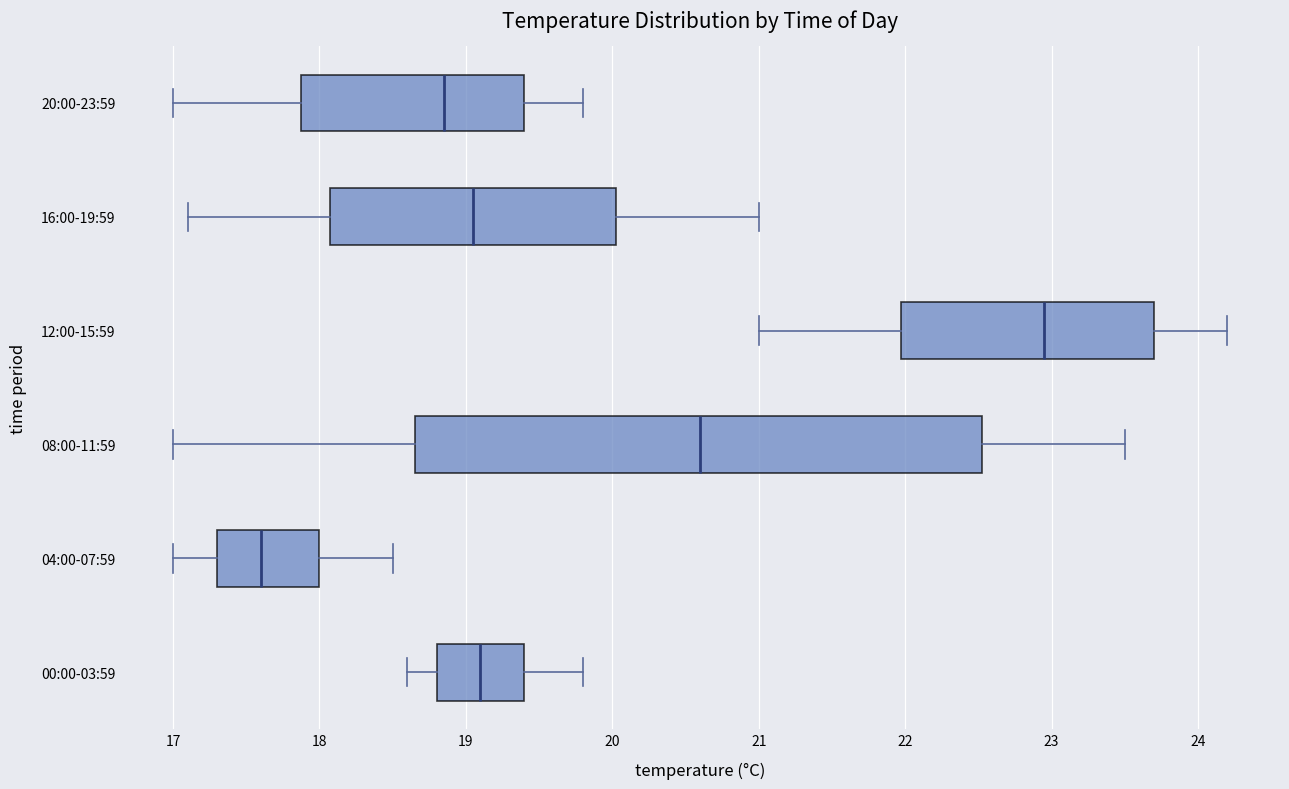

Reading bottom to top, read every box against the x-axis: the position of its median line, the range the box covers, and the ends of its whiskers. The values are not printed on the chart, so give them approximately, as read against the axis.

00:00-03:59: median 19.1, box 18.8 to 19.4, whiskers 18.6 to 19.8
04:00-07:59: median 17.6, box 17.3 to 18.0, whiskers 17.0 to 18.5
08:00-11:59: median 20.6, box 18.7 to 22.5, whiskers 17.0 to 23.5
12:00-15:59: median 23.0, box 22.0 to 23.7, whiskers 21.0 to 24.2
16:00-19:59: median 19.1, box 18.1 to 20.0, whiskers 17.1 to 21.0
20:00-23:59: median 18.9, box 17.9 to 19.4, whiskers 17.0 to 19.8